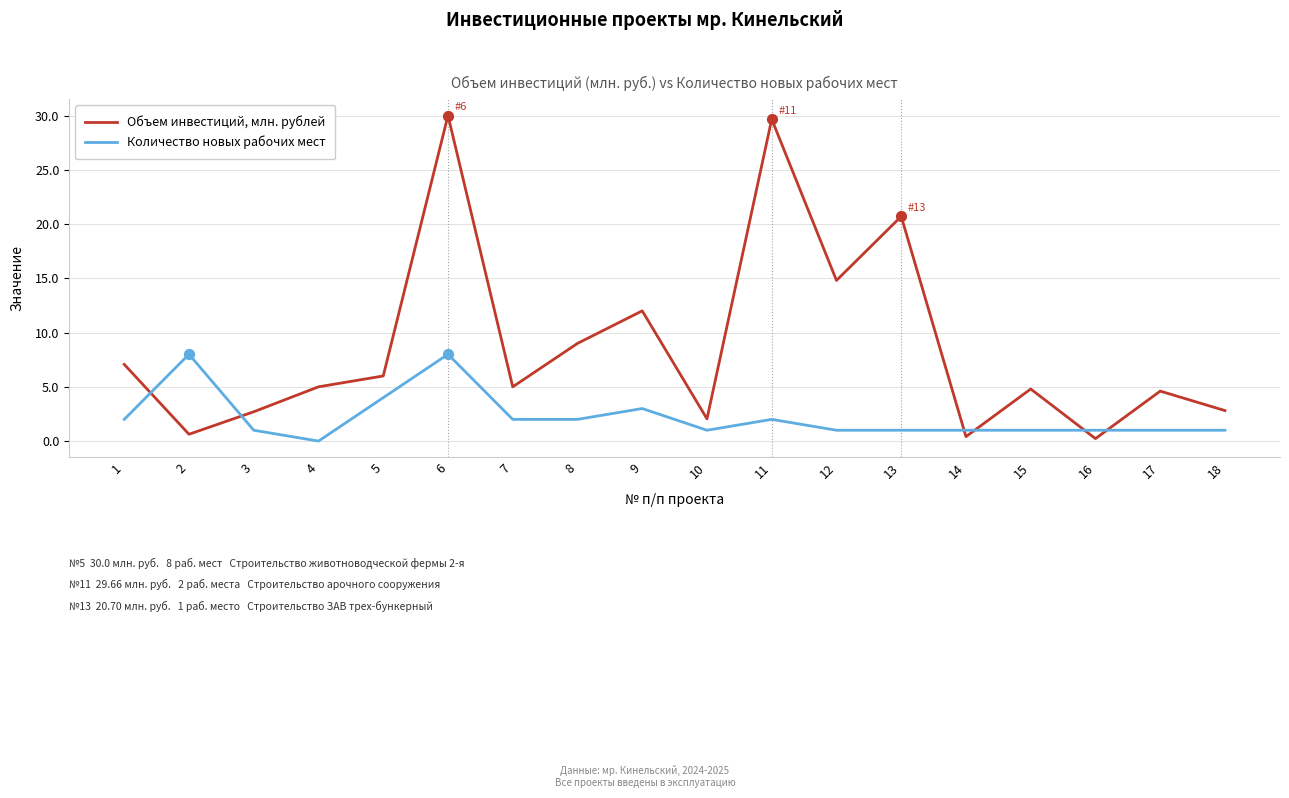

What are all the series names shown in the legend?

Объем инвестиций, млн. рублей, Количество новых рабочих мест